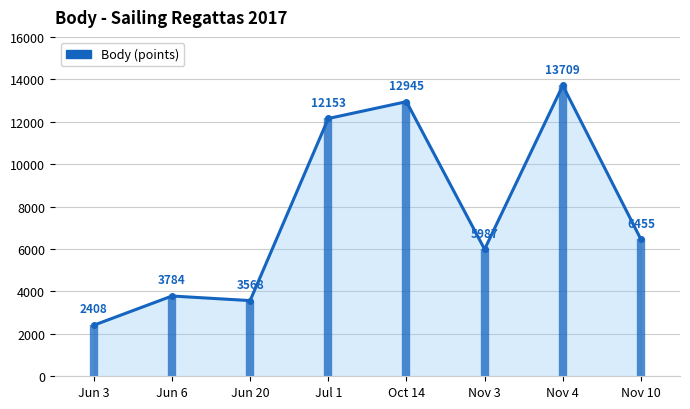

Reading left to right, list all the values displayed in this chart.

Jun 3=2408	Jun 6=3784	Jun 20=3568	Jul 1=12153	Oct 14=12945	Nov 3=5987	Nov 4=13709	Nov 10=6455